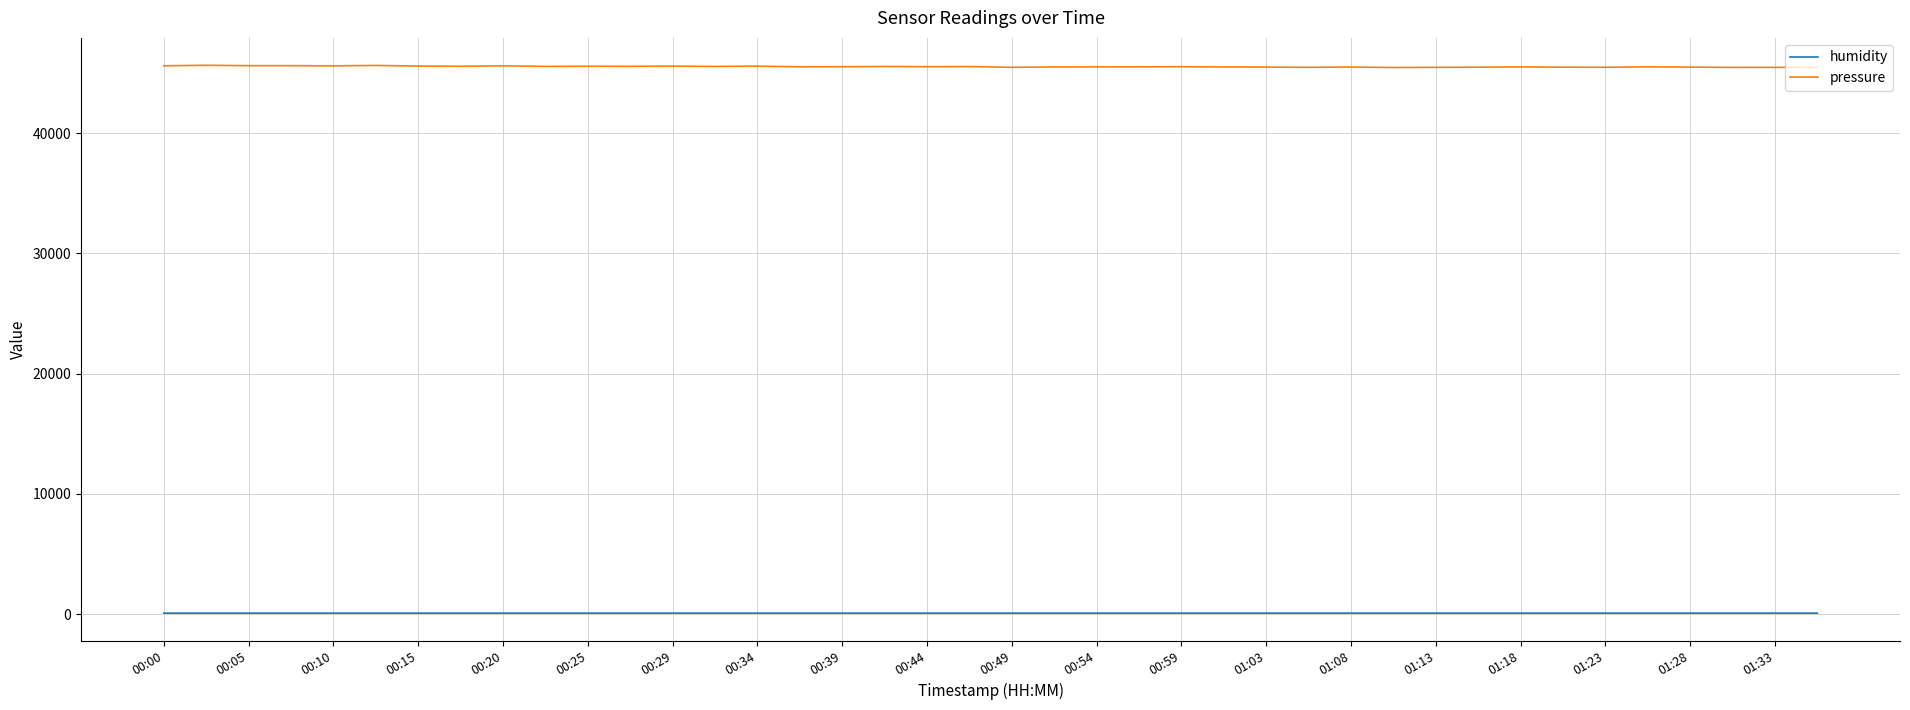

Which series has the largest total across all categories?

pressure